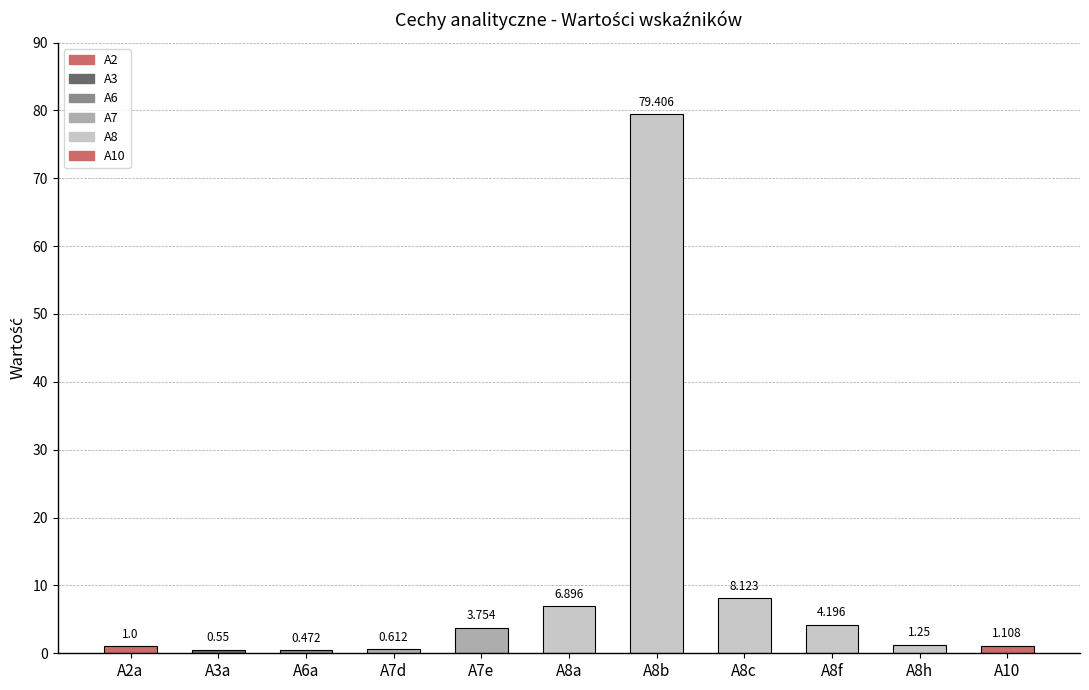

What is the average value?

9.8